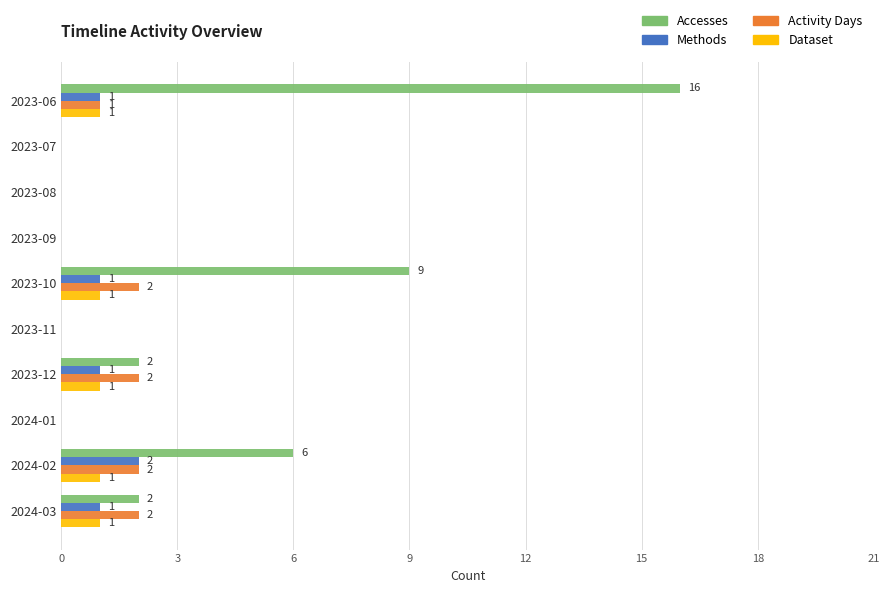

Which series changed the most between 2023-10 and 2023-12?

Accesses